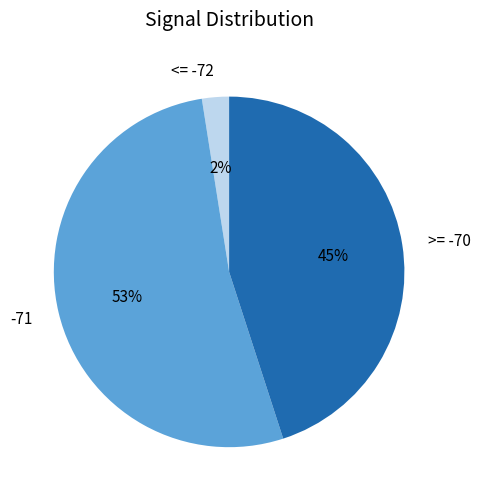

To the nearest percent, what portion does -71 represent?

53%